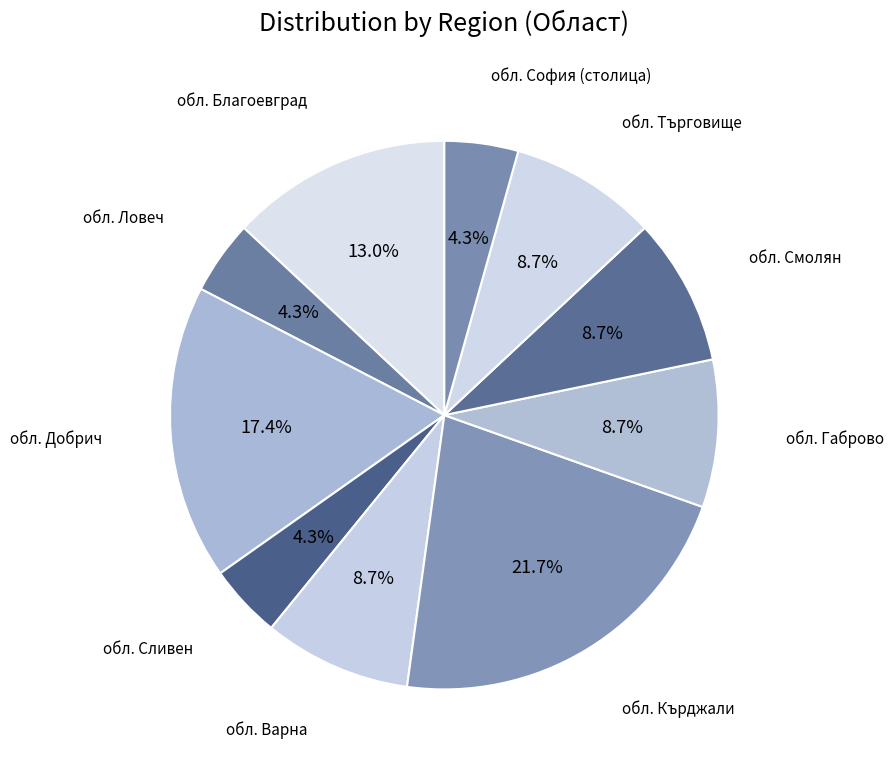

To the nearest percent, what is the difference between the largest and smallest slice percentages?

17%